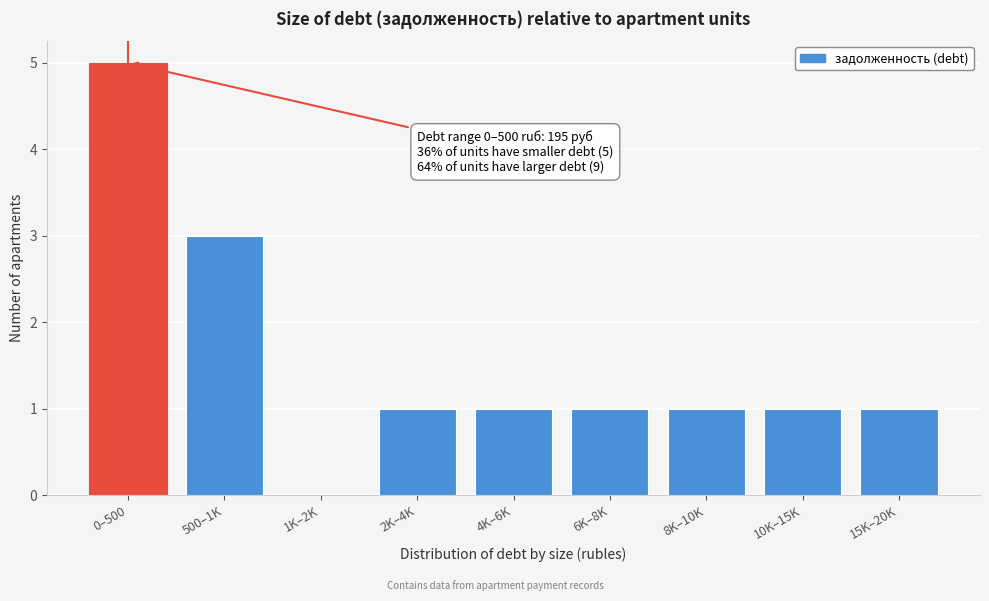

Reading left to right, list all the values displayed in this chart.

0–500=5	500–1K=3	1K–2K=0	2K–4K=1	4K–6K=1	6K–8K=1	8K–10K=1	10K–15K=1	15K–20K=1